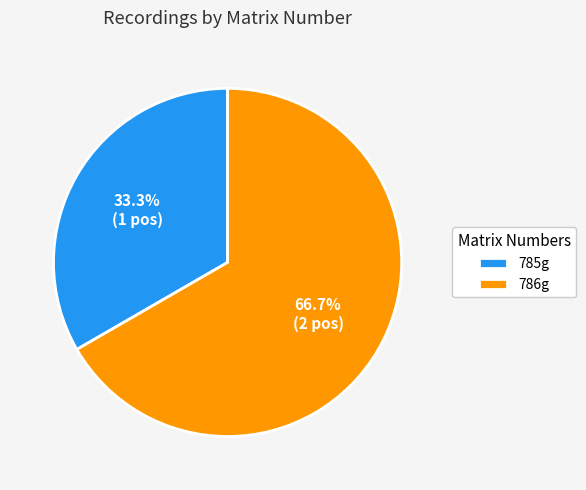

Is the sum of 786g and 785g greater than half?

Yes